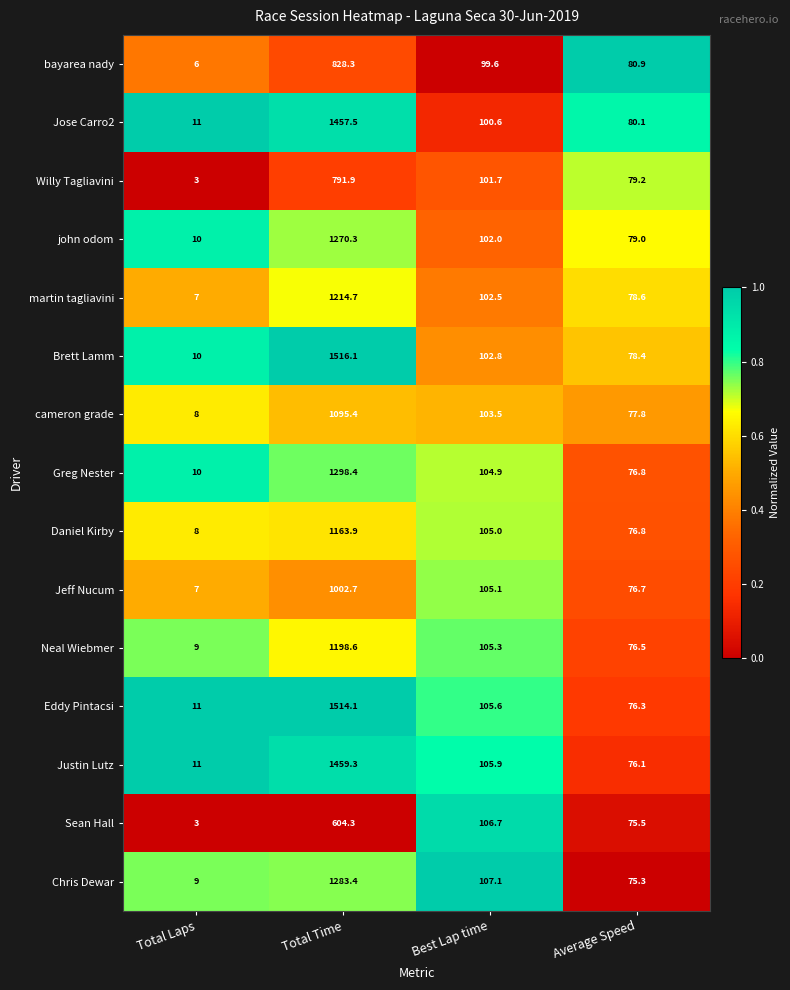

At which category is the sum across all series the highest?

Total Time